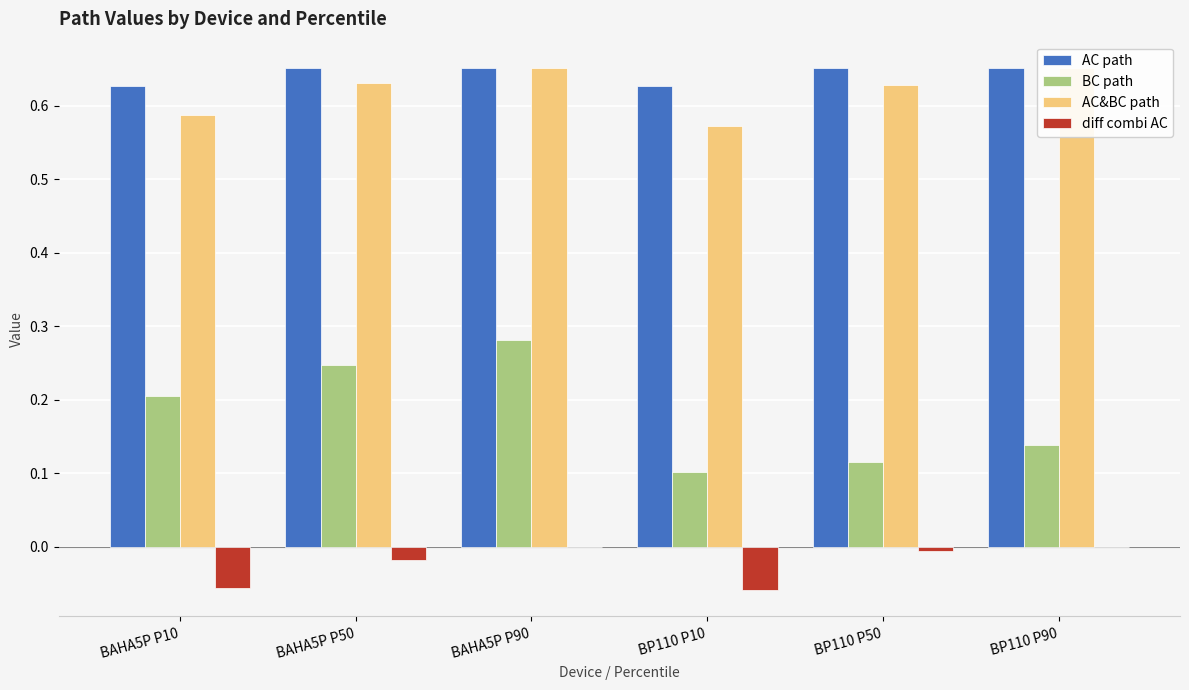

List the labels in order of AC path value, largest first.

BAHA5P P50, BAHA5P P90, BP110 P50, BP110 P90, BAHA5P P10, BP110 P10